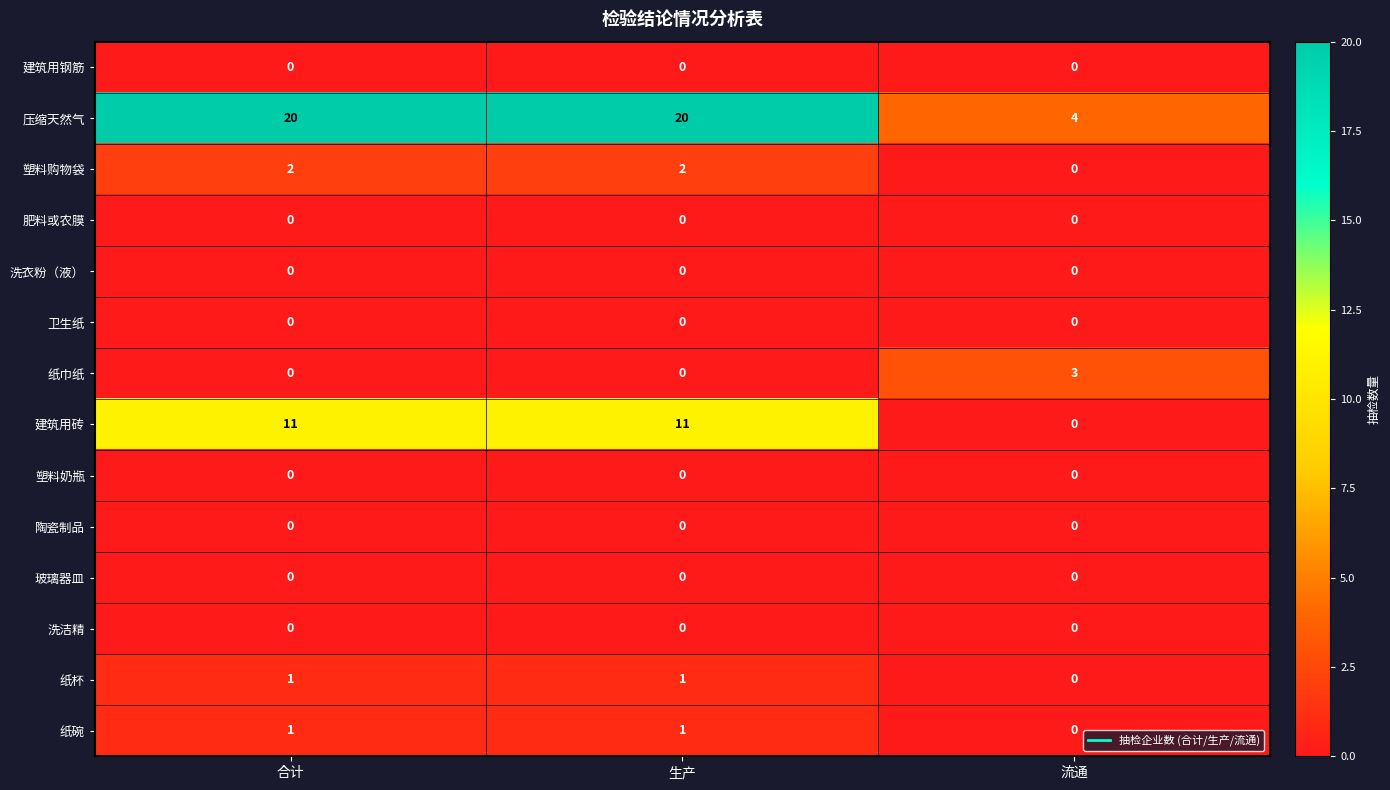

What is the difference between the highest and lowest values at 合计?

20